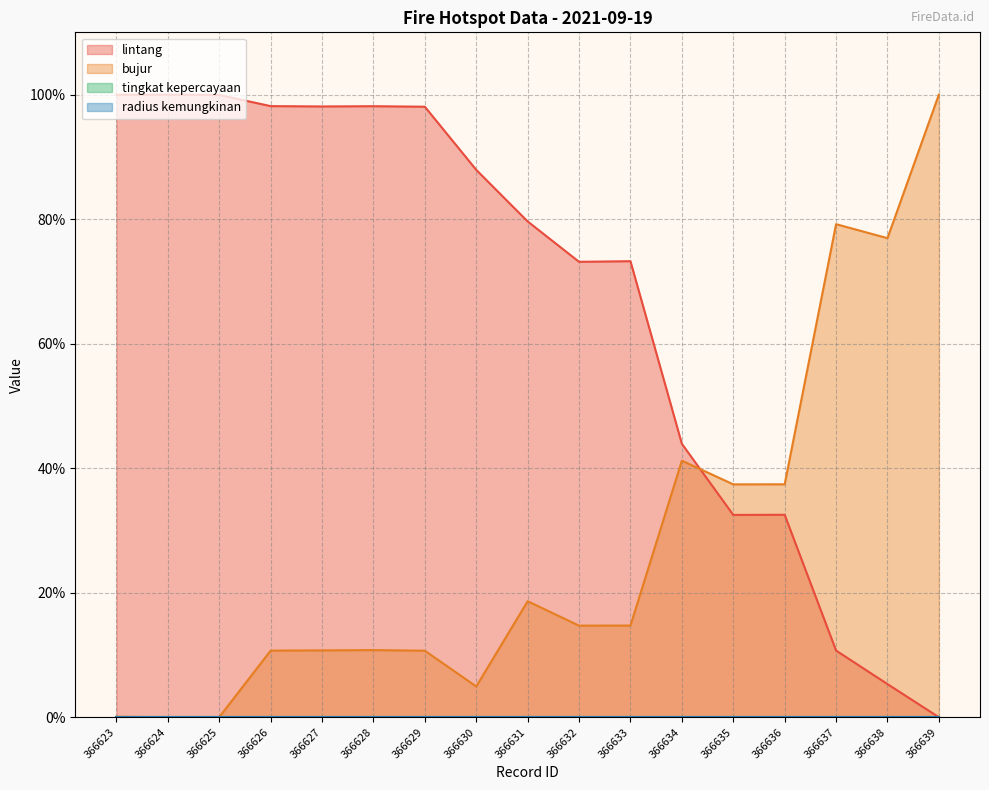

What is the difference between the highest and lowest values at 366637?

68.5